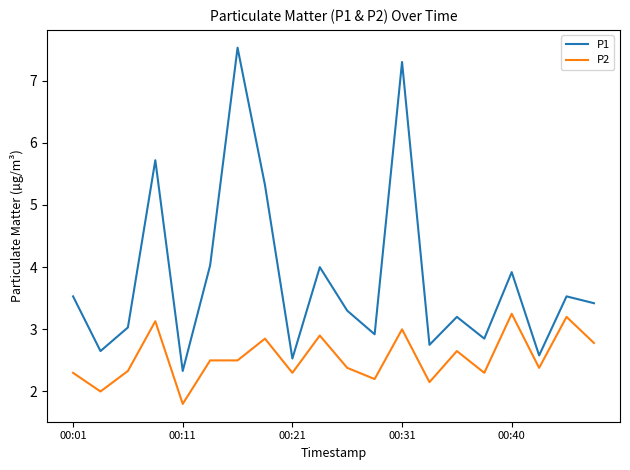

Which series has the largest total across all categories?

P1